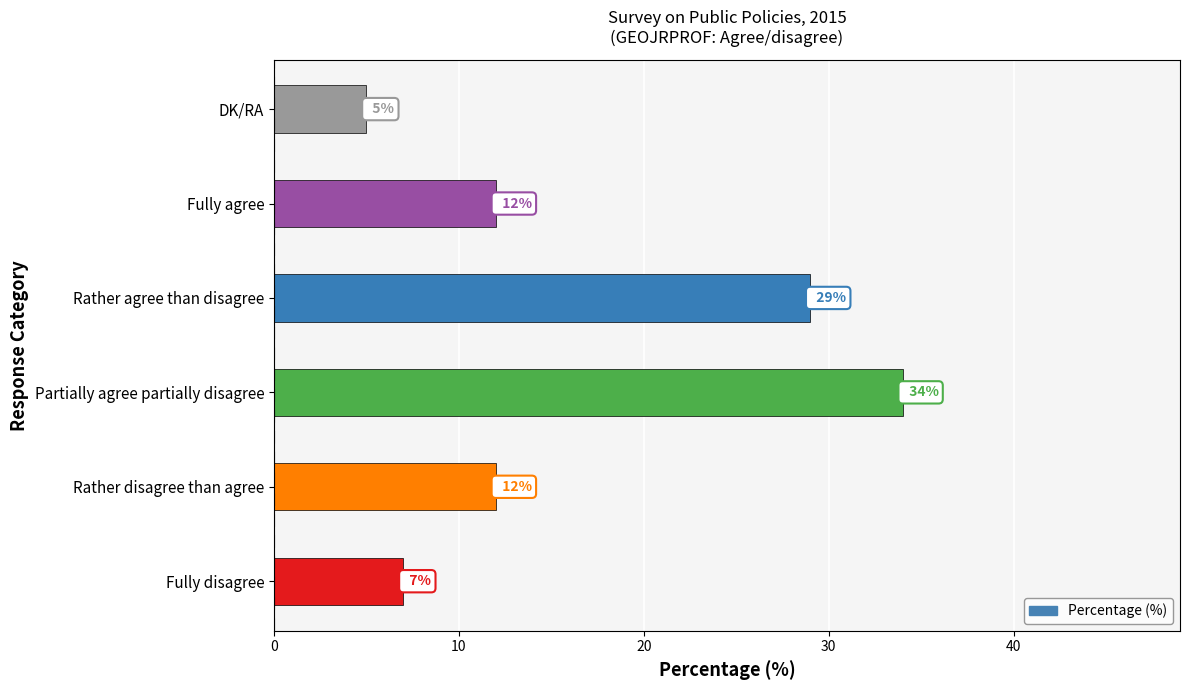

The value at Fully disagree is 7. True or false?

True